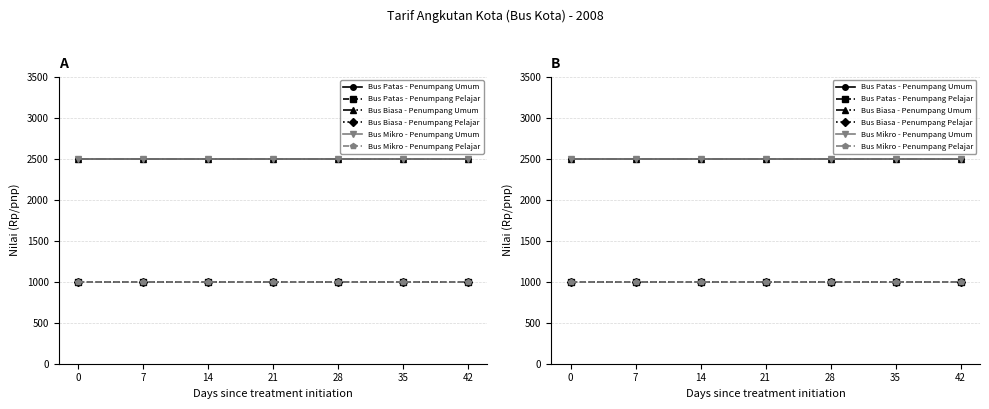

Reading right to left, extract all data points from this chart.

Bus Patas - Penumpang Umum: 2500	2500	2500	2500	2500	2500	2500
Bus Patas - Penumpang Pelajar: 1000	1000	1000	1000	1000	1000	1000
Bus Biasa - Penumpang Umum: 2500	2500	2500	2500	2500	2500	2500
Bus Biasa - Penumpang Pelajar: 1000	1000	1000	1000	1000	1000	1000
Bus Mikro - Penumpang Umum: 2500	2500	2500	2500	2500	2500	2500
Bus Mikro - Penumpang Pelajar: 1000	1000	1000	1000	1000	1000	1000